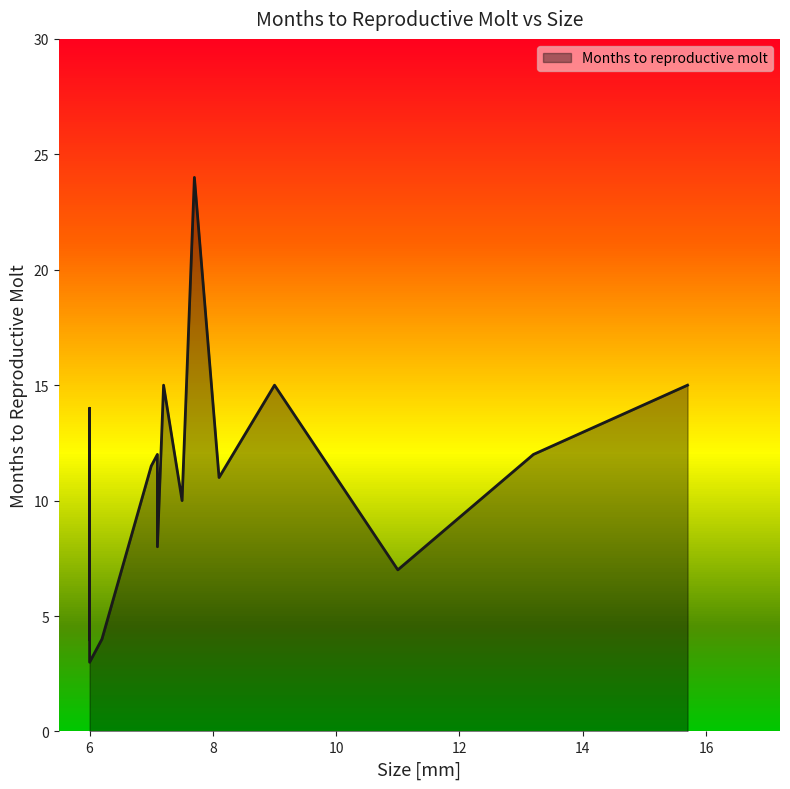

How many lines are shown in the chart?

1